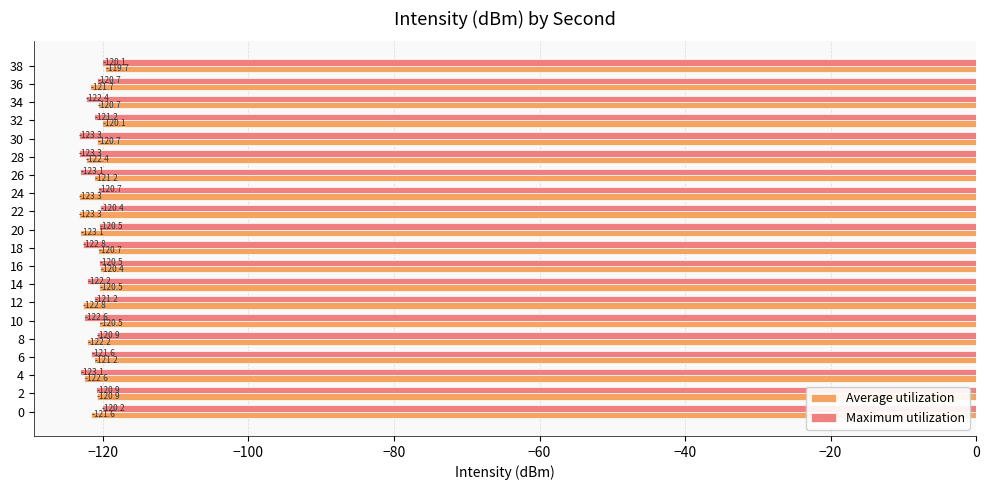

The Average utilization series shows -121.2 at 6. True or false?

True